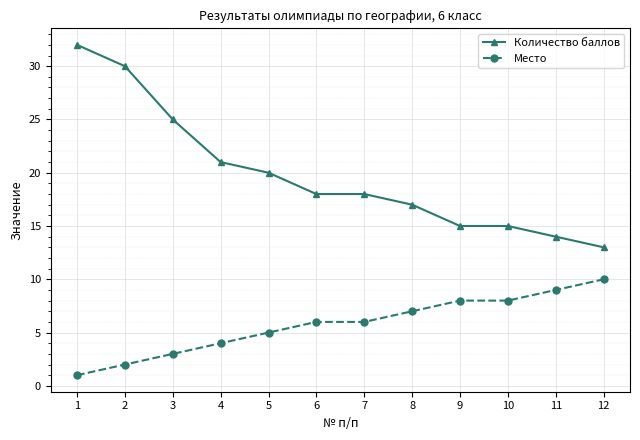

How many Место values are between 4 and 8?

7